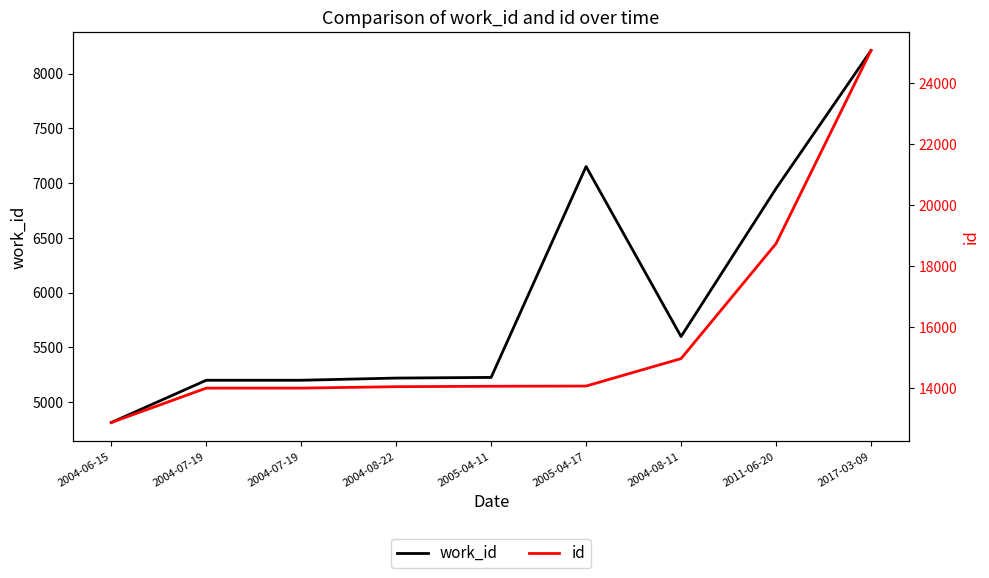

How many data points in id are less than 14056?

4